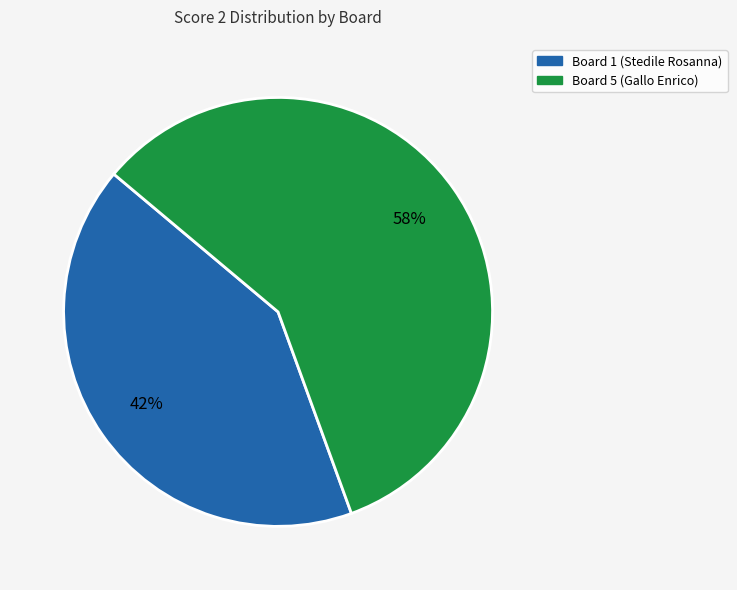

Rank the categories by value from highest to lowest.

Board 5 (Gallo Enrico), Board 1 (Stedile Rosanna)